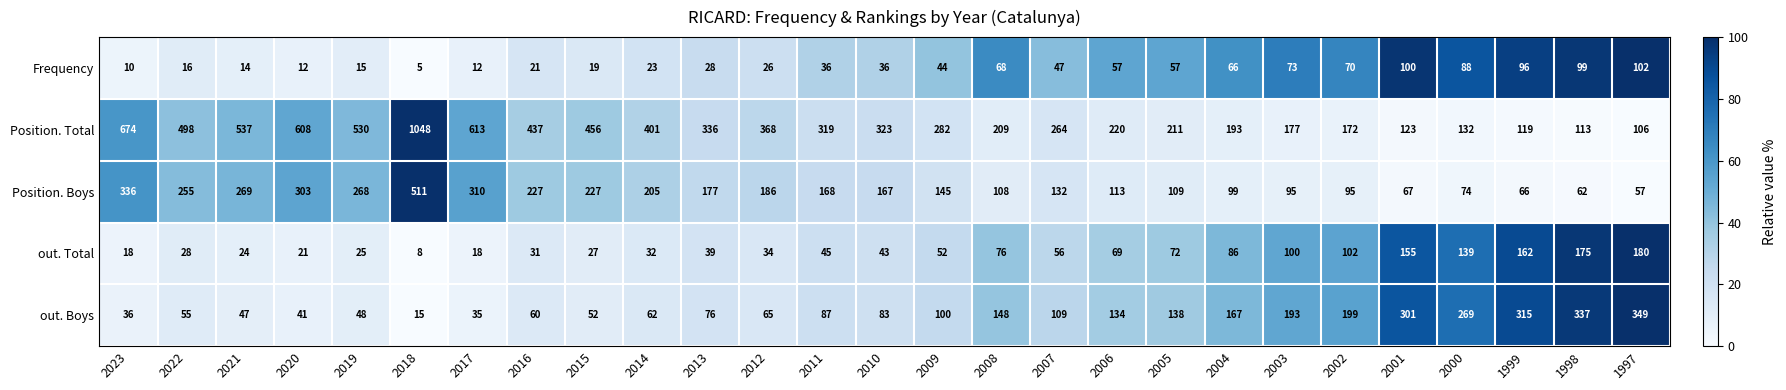

Count the number of categories in the chart.

27